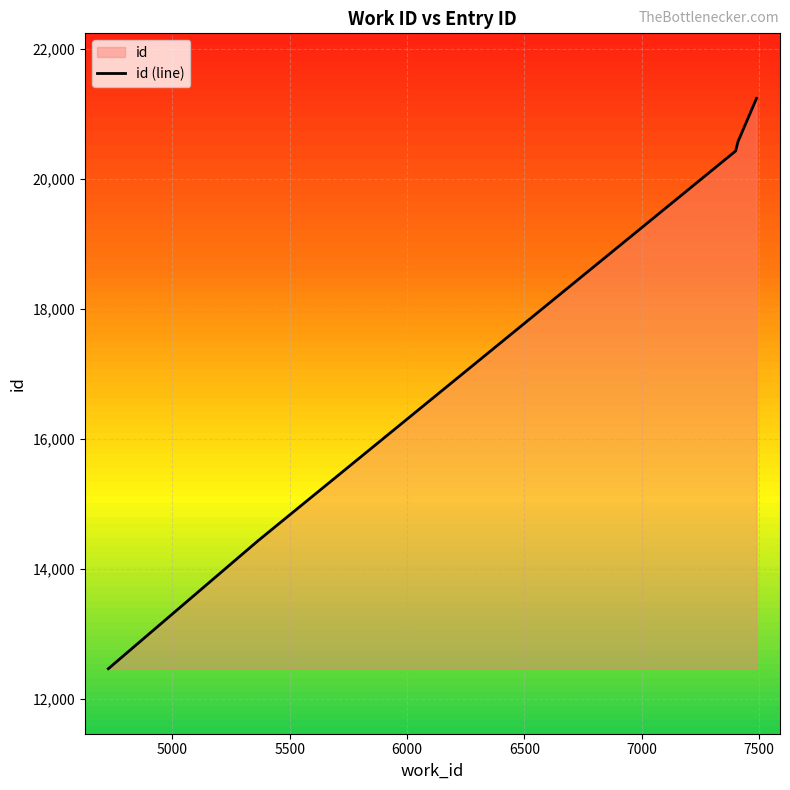

At which category does the chart reach its peak across all series?

7490